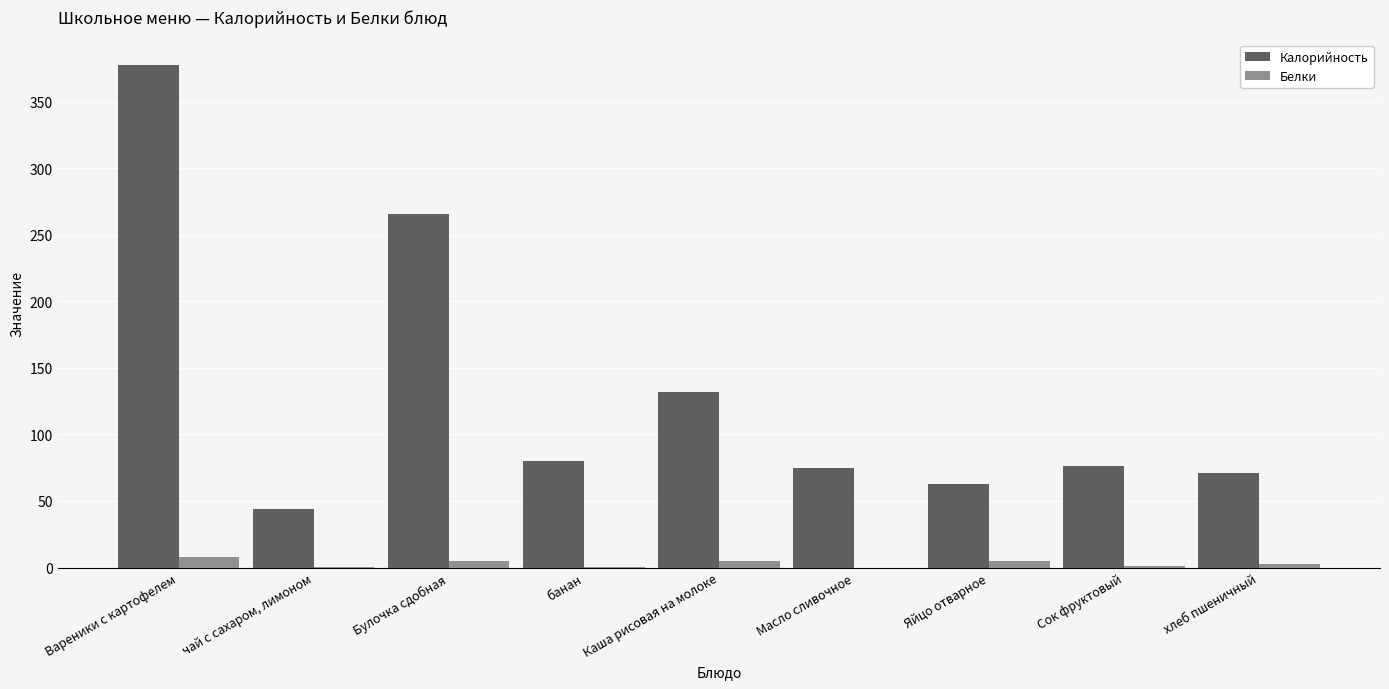

The value of Калорийность at Булочка сдобная is 354.9. True or false?

False